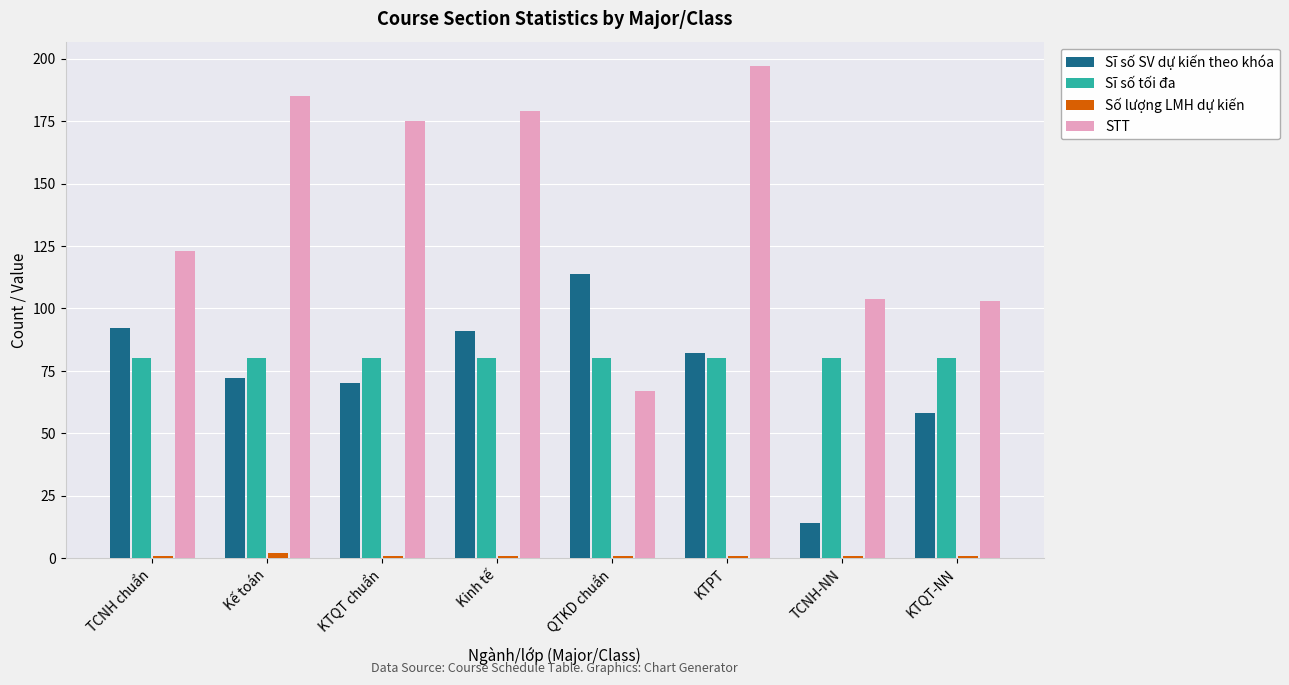

Is it true that Sĩ số tối đa equals 105 at TCNH-NN?

False